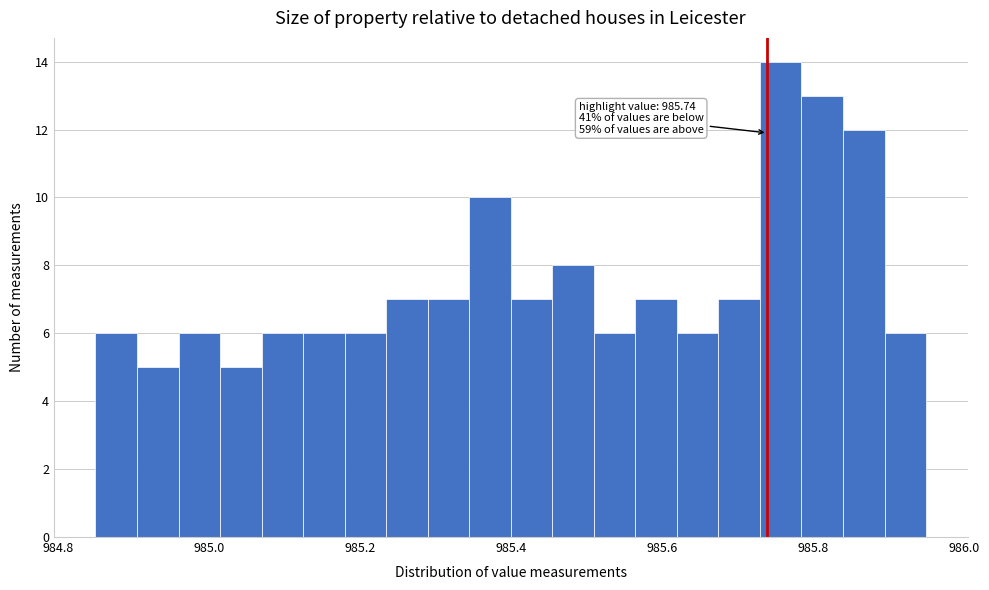

Around what value on the x-axis is the tallest bar? Give the approximate position of its centre, as read against the axis.

985.76